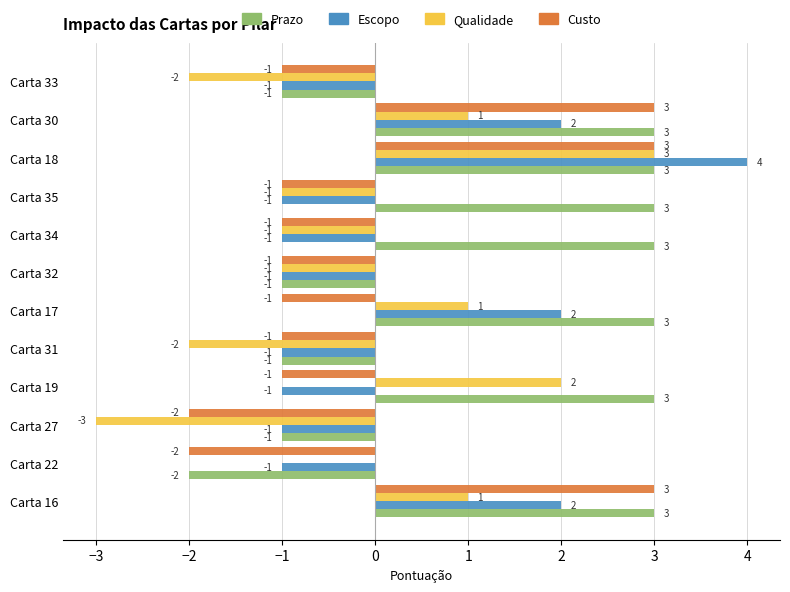

Which series changed the most between Carta 19 and Carta 17?

Escopo